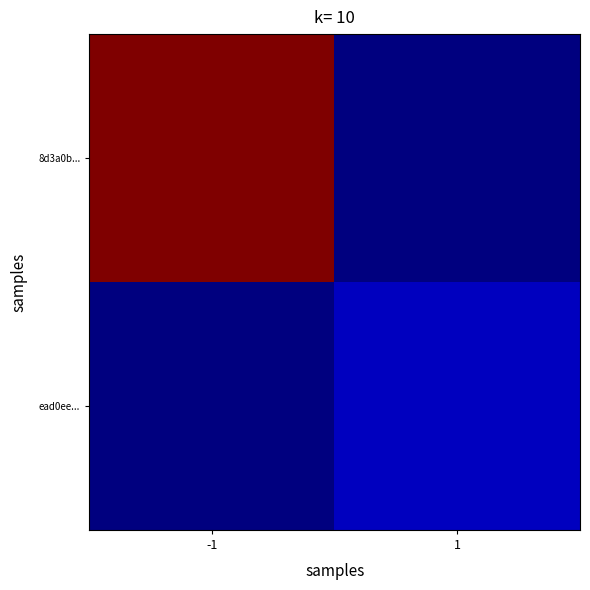

Rank the series by their maximum value, from highest to lowest.

8d3a0b..., ead0ee...